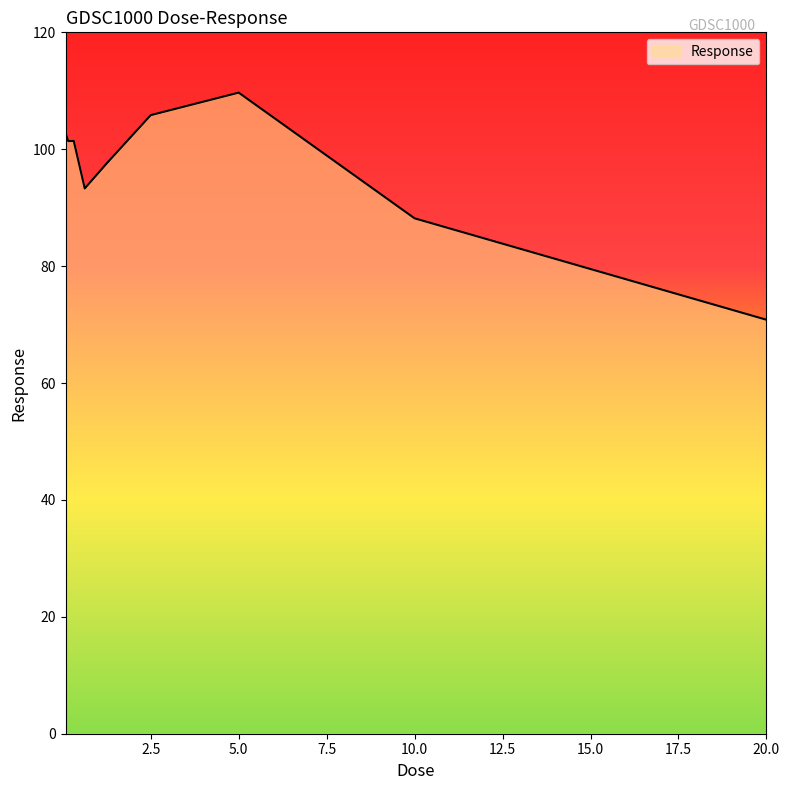

What is the sum of all values?

871.0